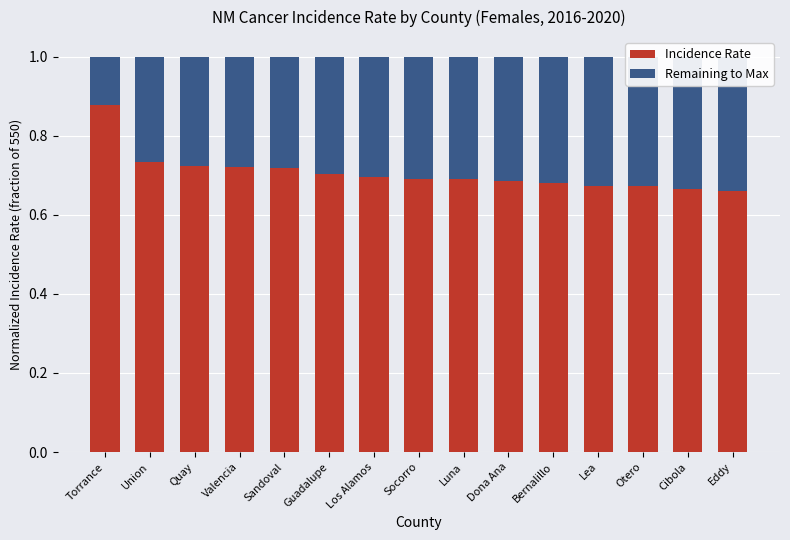

List the labels in order of Remaining to Max value, smallest first.

Torrance, Union, Quay, Valencia, Sandoval, Guadalupe, Los Alamos, Socorro, Luna, Dona Ana, Bernalillo, Lea, Otero, Cibola, Eddy